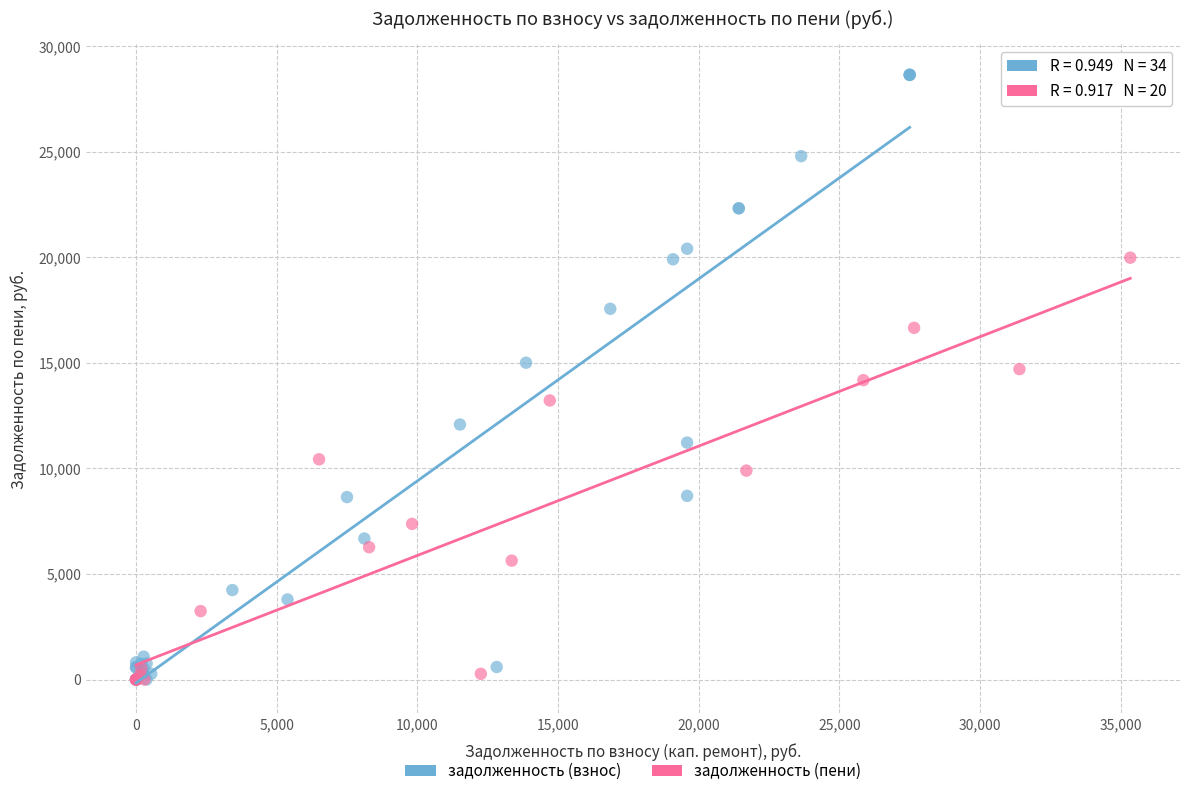

Which series has the largest Y range (max minus min)?

задолженность (взнос)